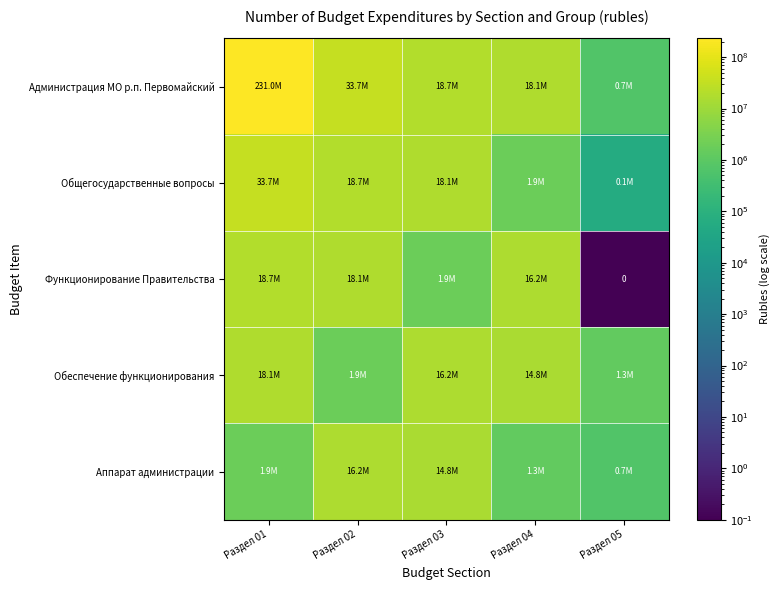

Which series has the largest range (max minus min)?

Администрация МО р.п. Первомайский